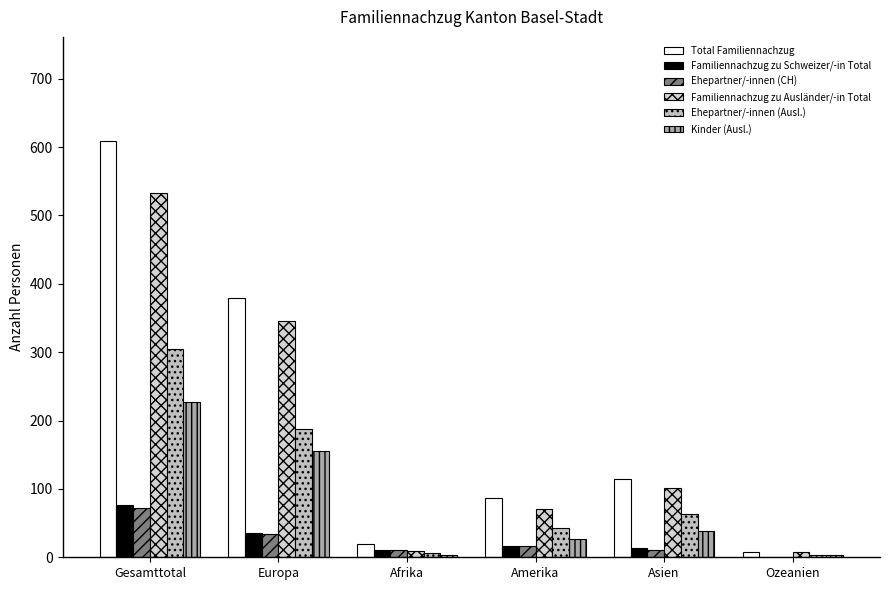

Are the bars grouped side by side (vs. stacked)?

Yes